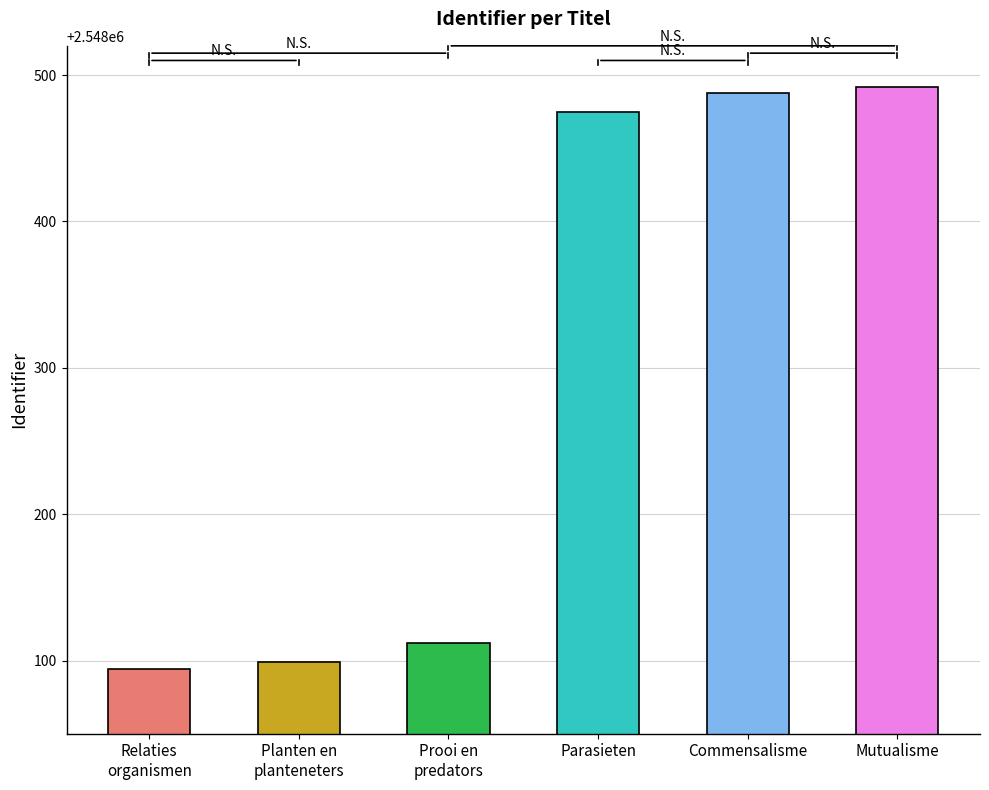

How many bars are there in total?

6